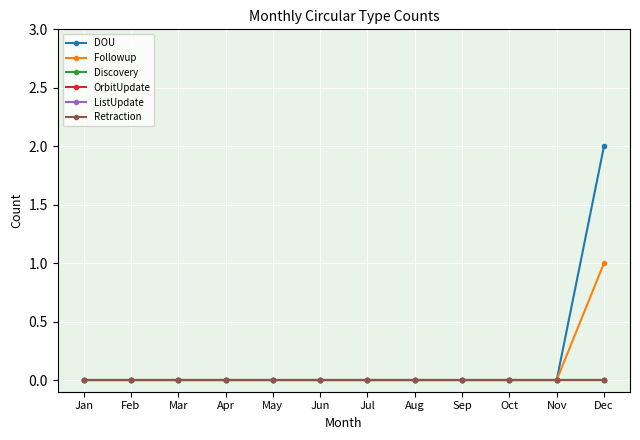

Where is DOU nearest to the value 1?

Jan